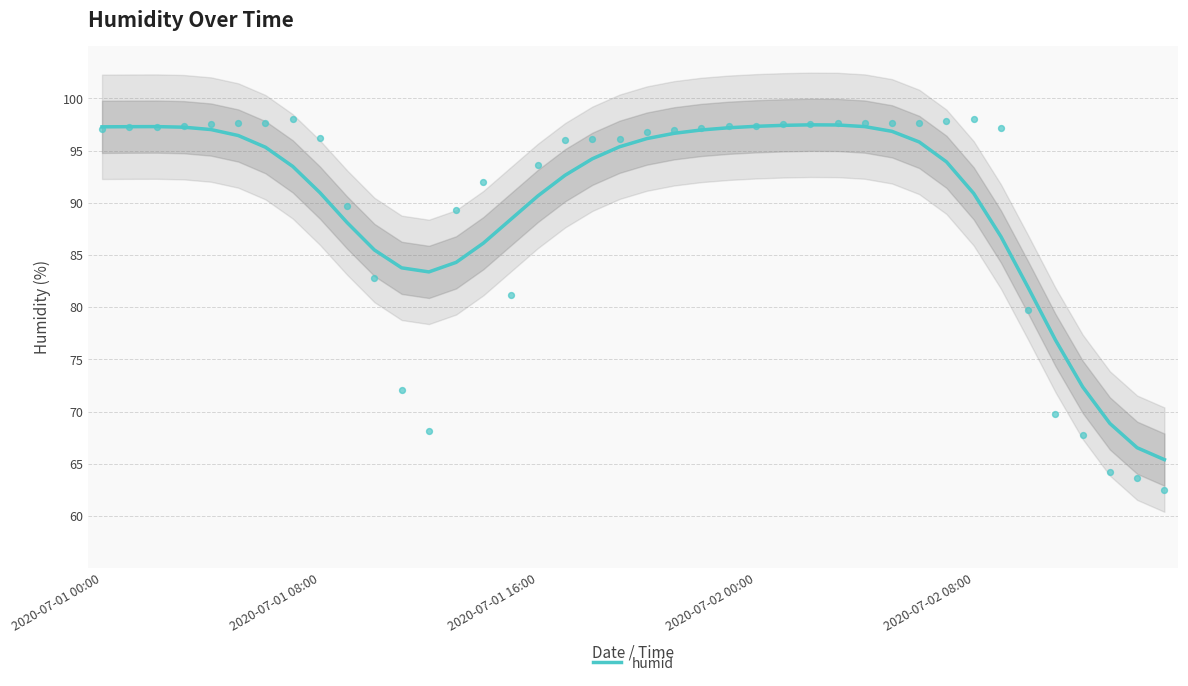

Between 22 and 5, which is larger?

22